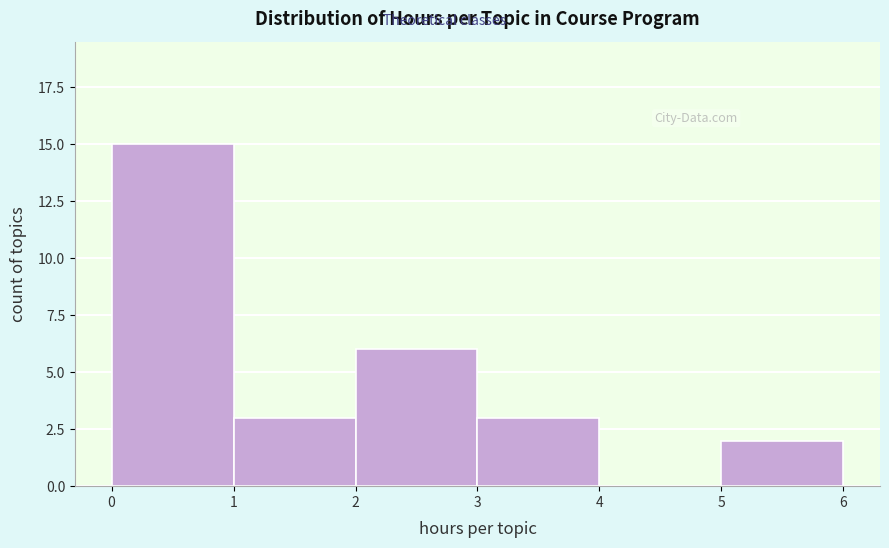

Reading right to left, list all the values displayed in this chart.

5=2	4=0	3=3	2=6	1=3	0=15